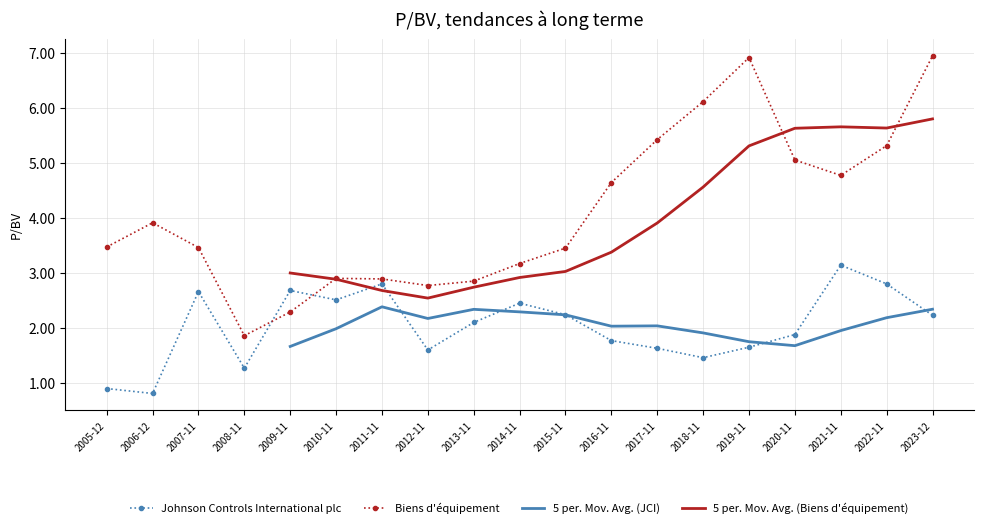

Which series ends up on top after the final intersection of Johnson Controls International plc and Biens d'équipement?

Biens d'équipement